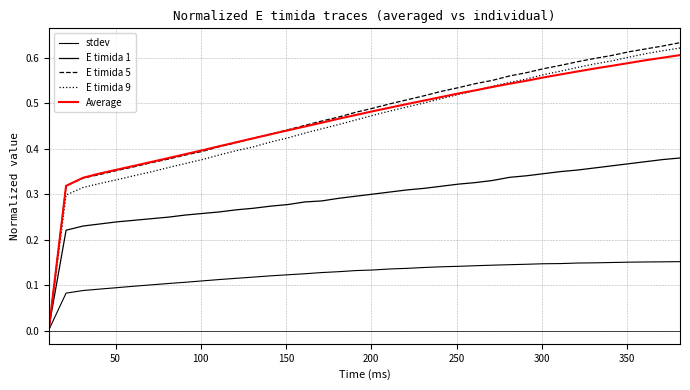

How many lines are shown in the chart?

5